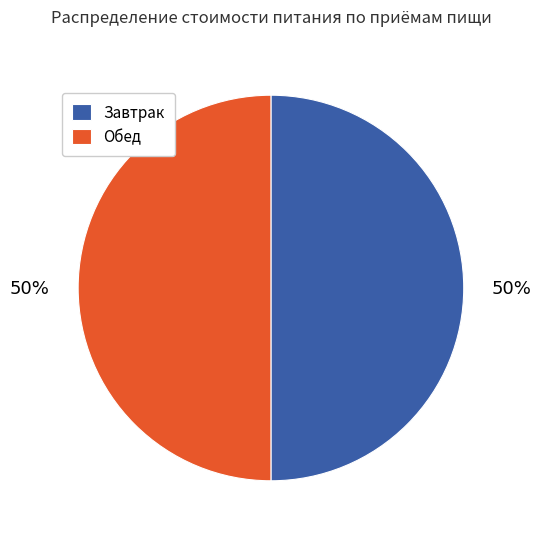

True or false: Завтрак accounts for 40% of the total.

False